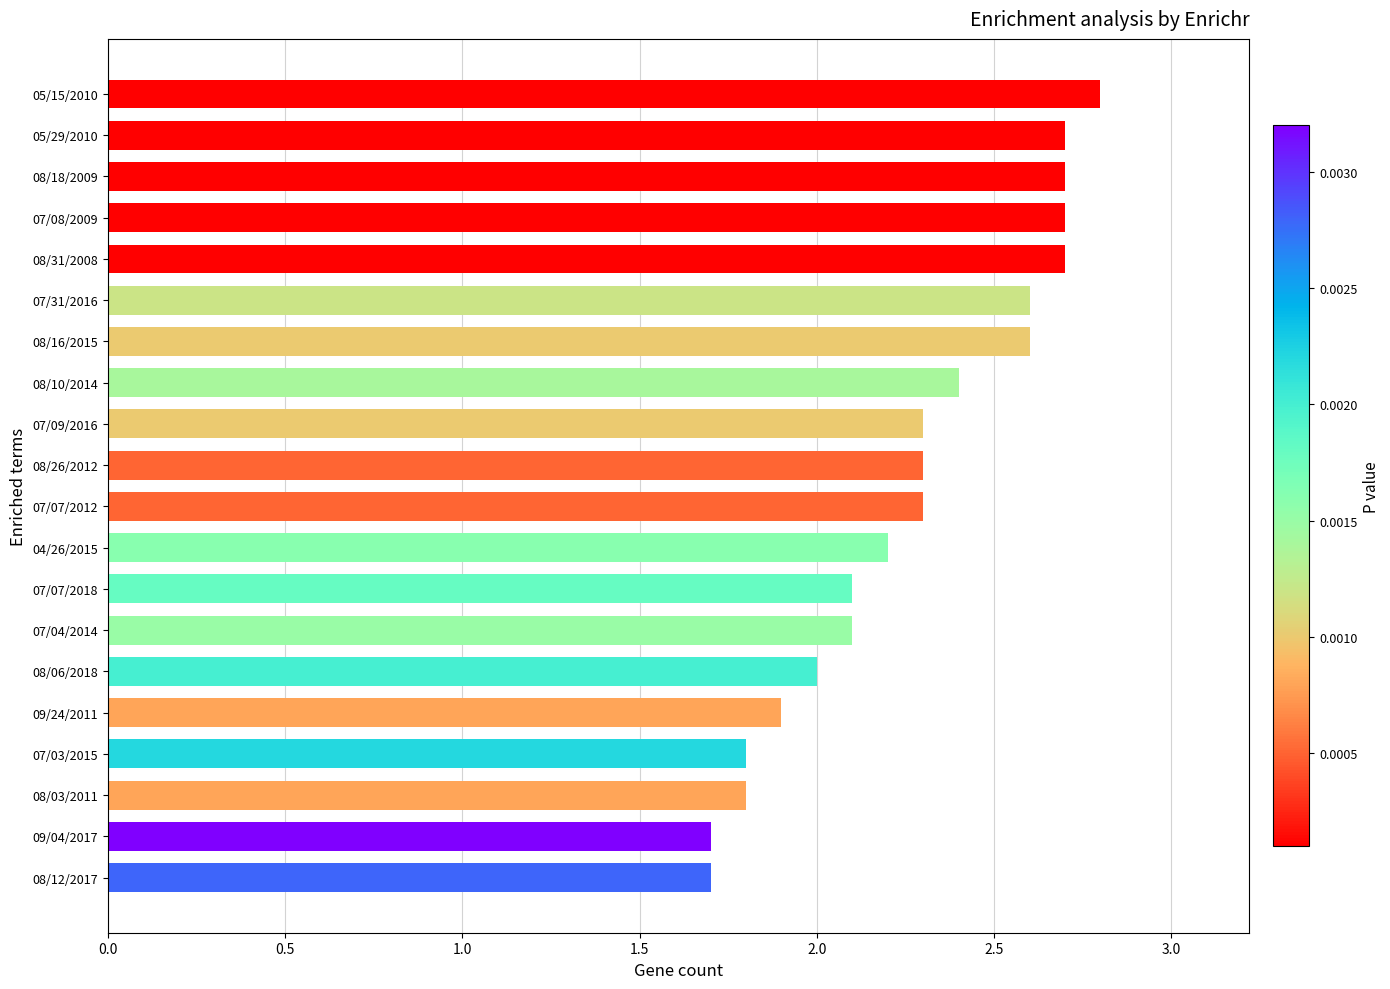

At which category does the chart reach its peak across all series?

05/15/2010